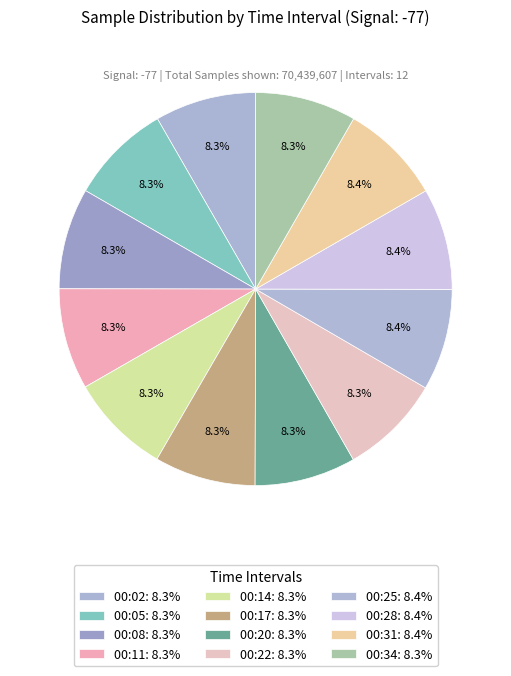

To the nearest percent, what percentage of the pie is 00:08?

8%